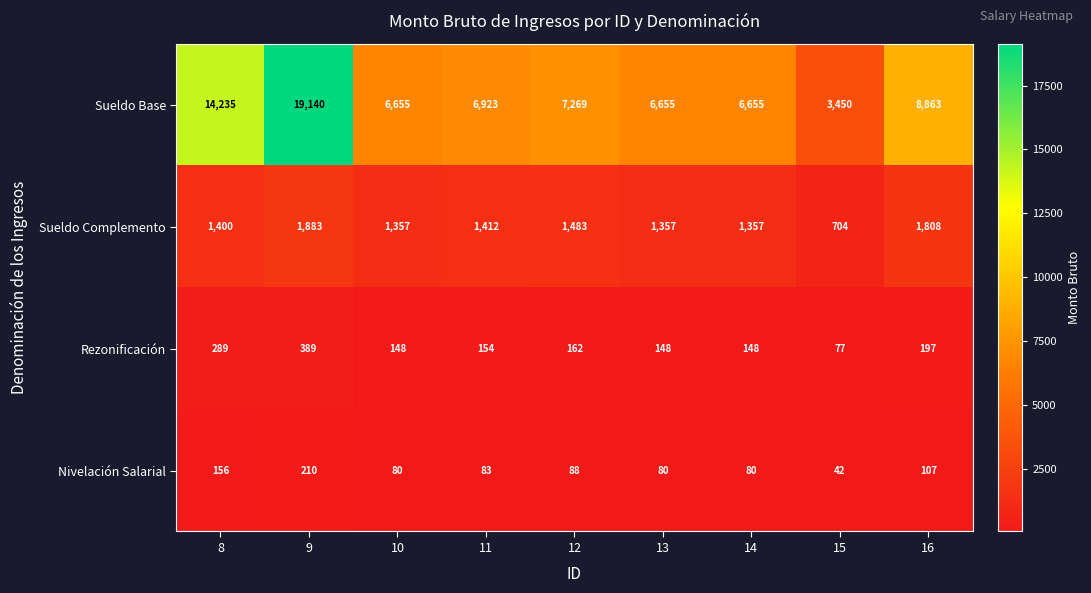

Where is Nivelación Salarial nearest to the value 126?

16